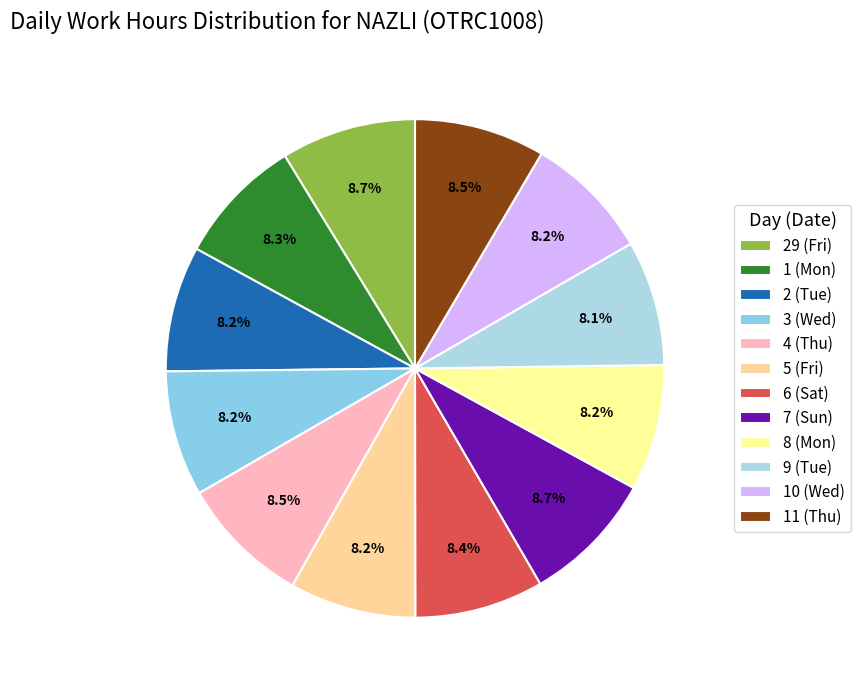

Approximately how many times larger is the value at 7 (Sun) compared to 2 (Tue)?

1.1